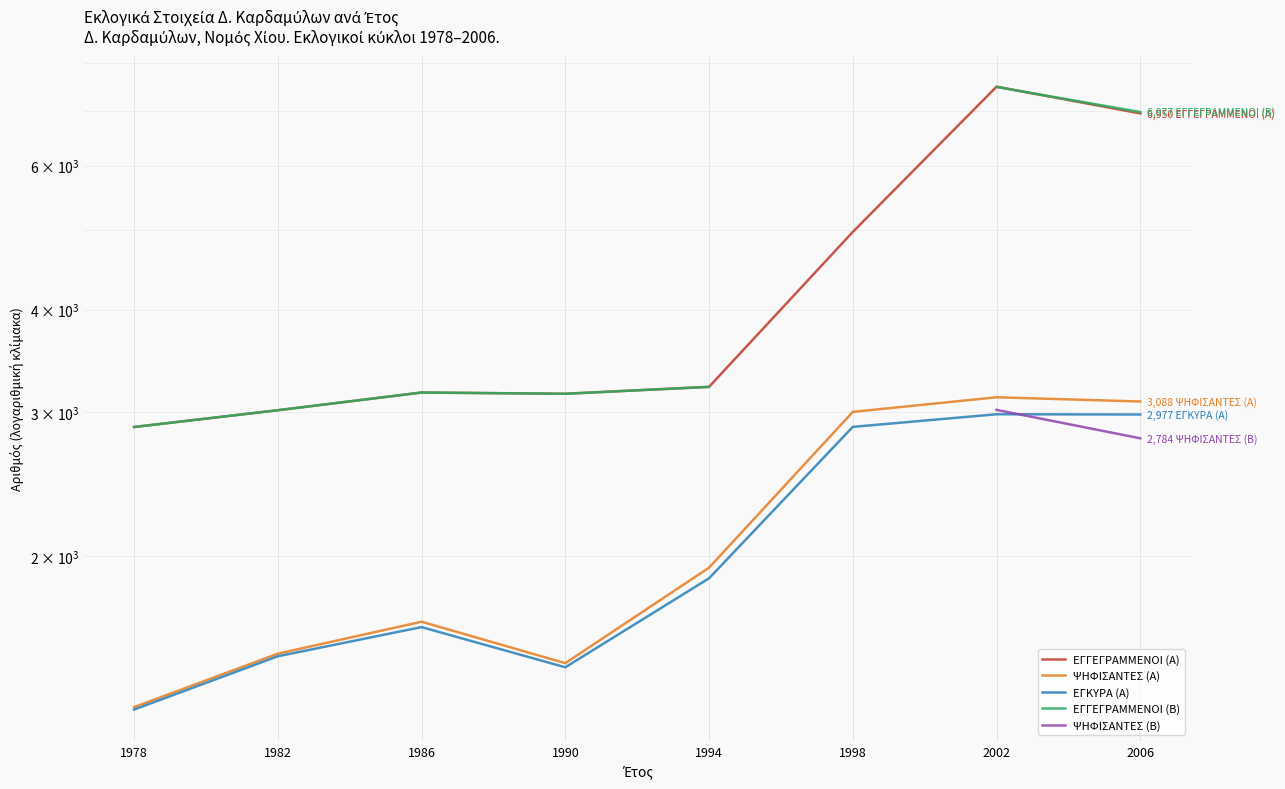

What is the value of the ΕΓΚΥΡΑ (Α) point at the 3rd from the left?

1636.0